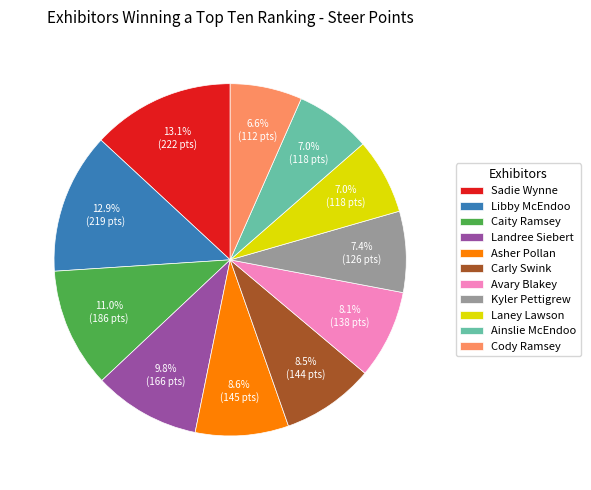

What is the ratio of the value at Cody Ramsey to the value at Avary Blakey?

0.8